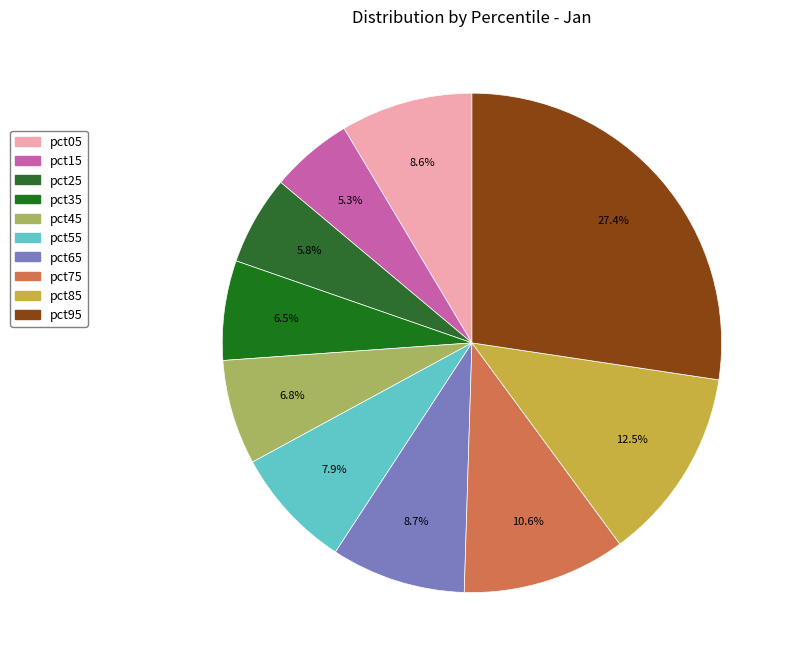

Is there any slice that represents more than half of the pie?

No